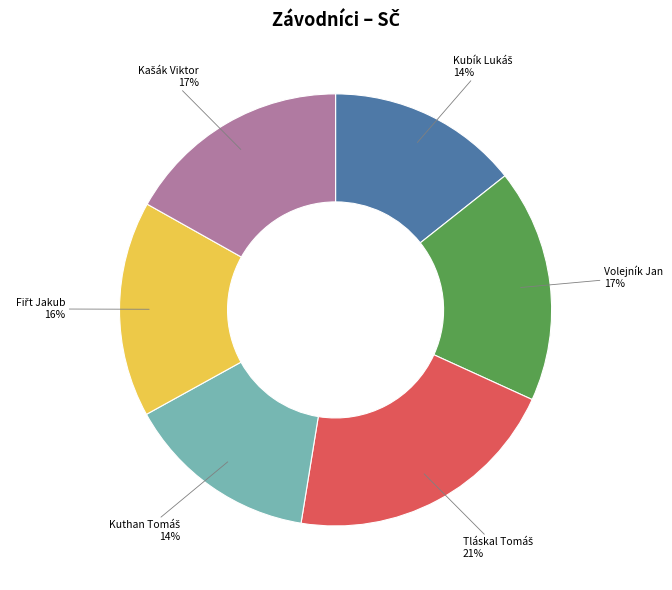

What percentage is the Volejník Jan slice, to the nearest percent?

17%